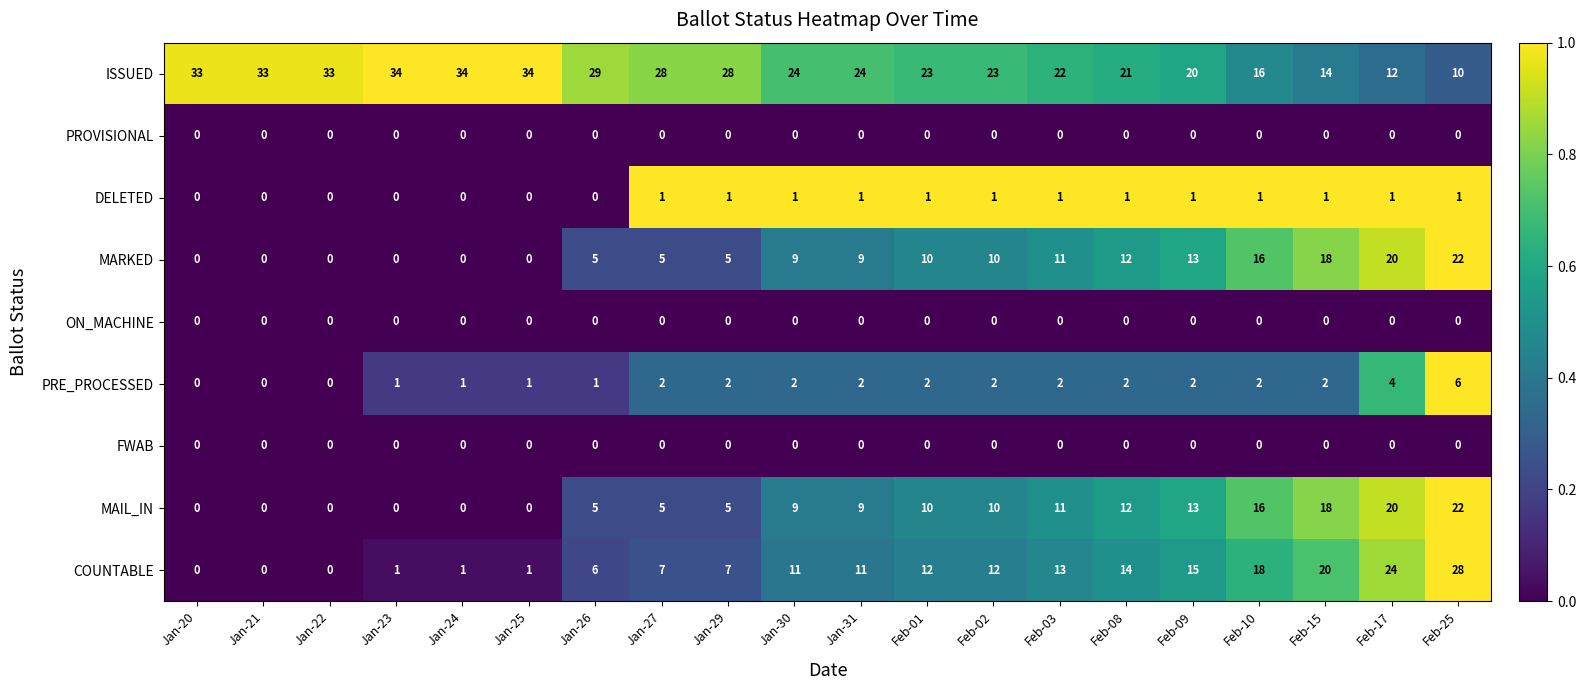

What is the sum of all DELETED values?

13